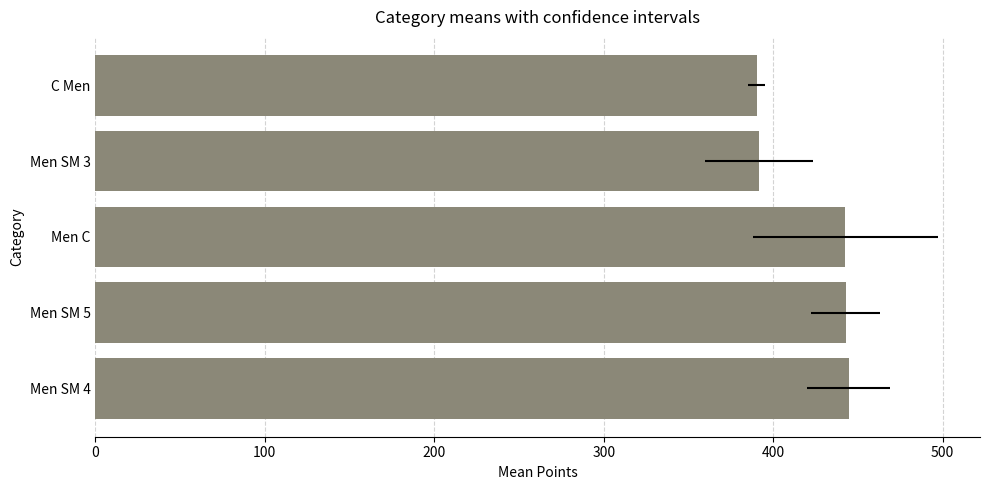

How many categories are shown in the chart?

5